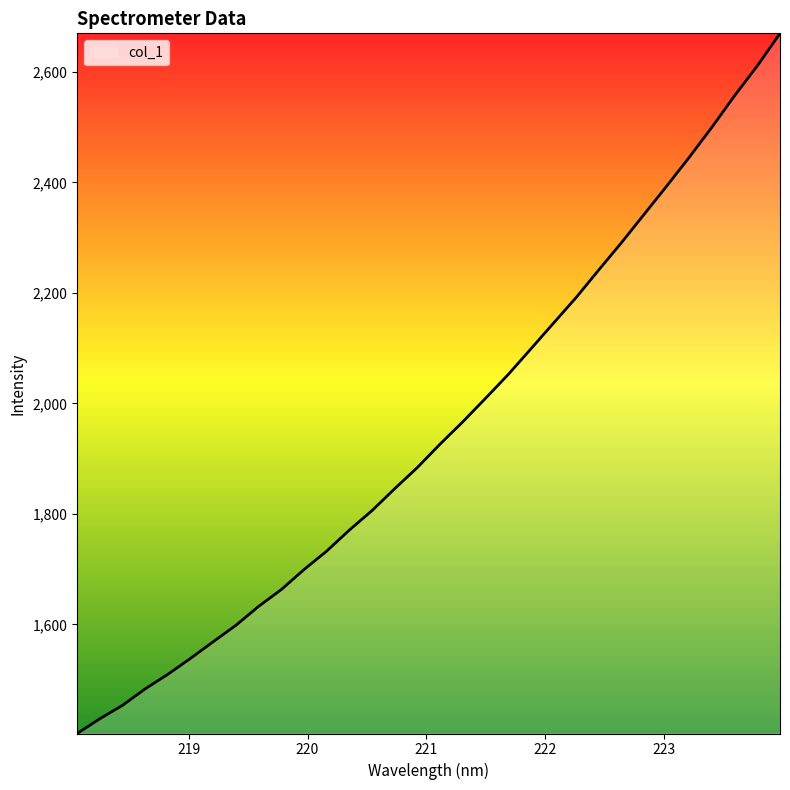

What is the maximum value shown in the chart?

2669.8